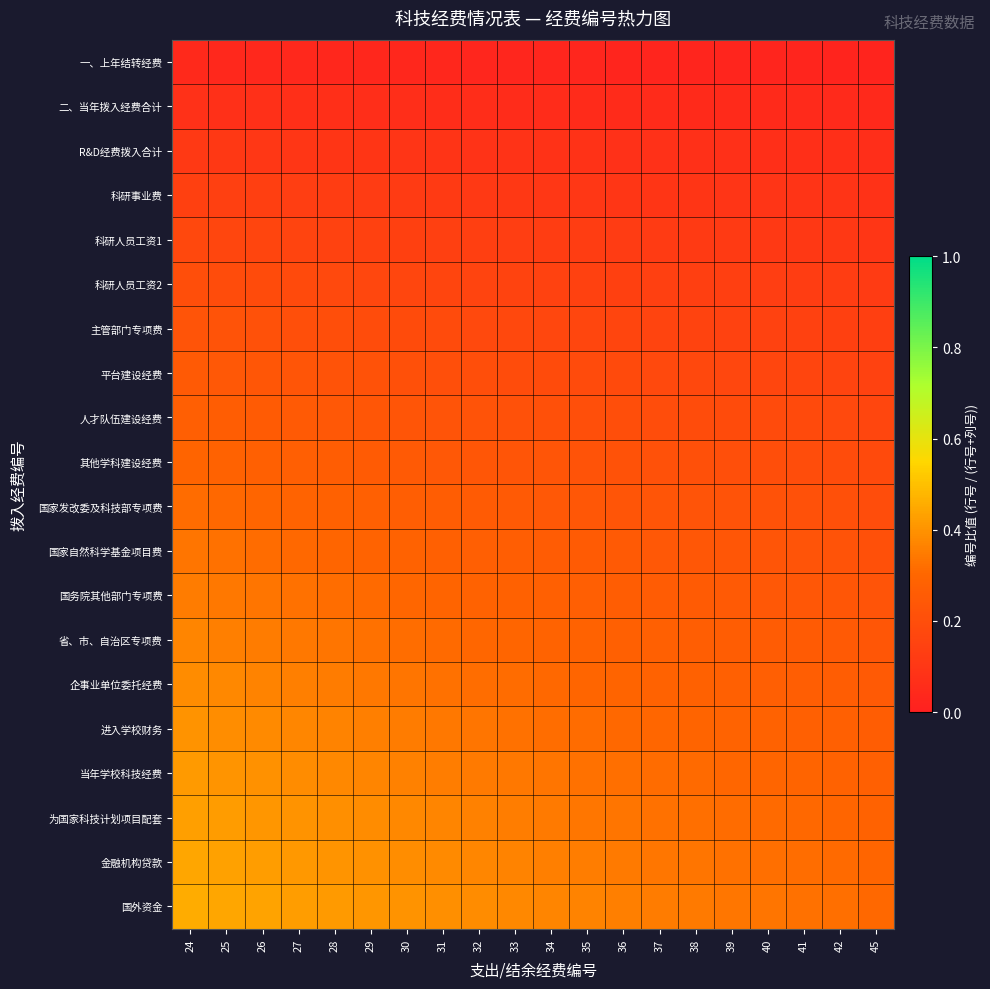

Which series has the widest spread of values?

国外资金